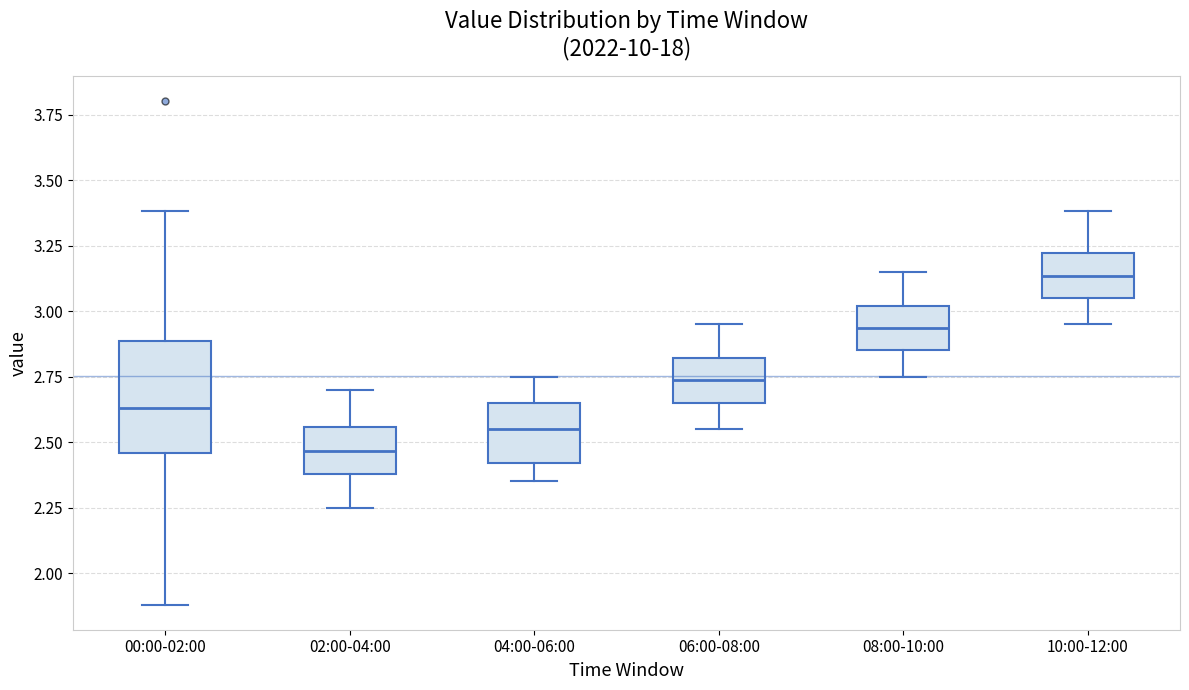

Reading left to right, transcribe this box plot: for each box, give where its median line is, the range the box spans, and where its two whiskers end, as read against the y-axis. The values are not printed on the chart, so give them approximately, as read against the axis.

00:00-02:00: median 2.65, box 2.45 to 2.90, whiskers 1.90 to 3.40
02:00-04:00: median 2.45, box 2.40 to 2.55, whiskers 2.25 to 2.70
04:00-06:00: median 2.55, box 2.40 to 2.65, whiskers 2.35 to 2.75
06:00-08:00: median 2.75, box 2.65 to 2.80, whiskers 2.55 to 2.95
08:00-10:00: median 2.95, box 2.85 to 3.00, whiskers 2.75 to 3.15
10:00-12:00: median 3.15, box 3.05 to 3.20, whiskers 2.95 to 3.40